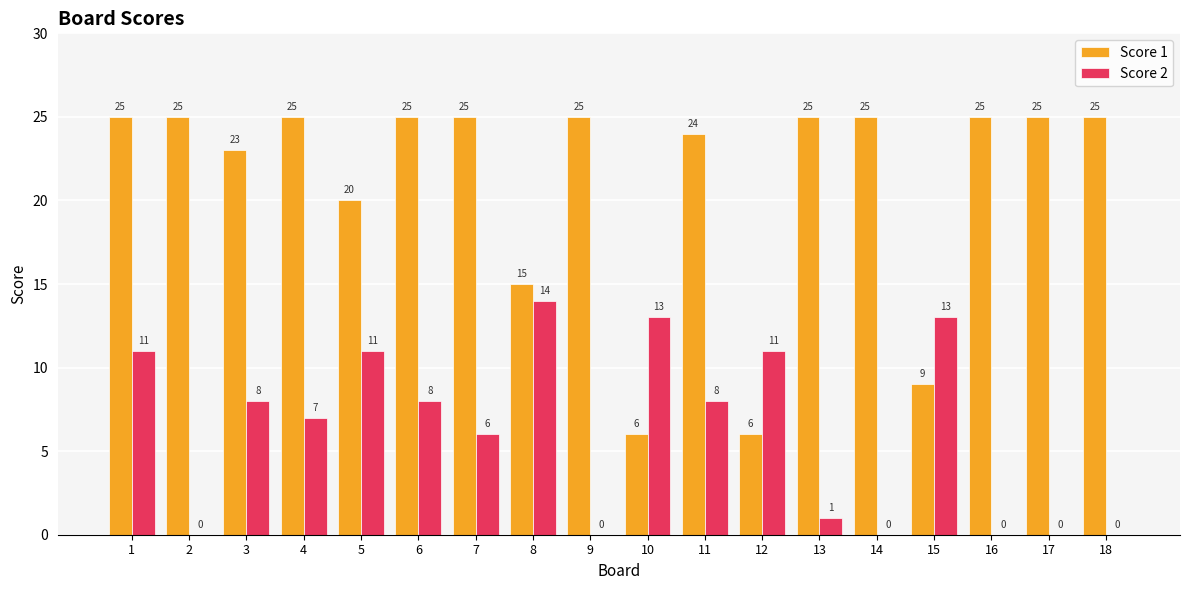

Reading left to right, list all the values displayed in this chart.

Score 1: 1=25	2=25	3=23	4=25	5=20	6=25	7=25	8=15	9=25	10=6	11=24	12=6	13=25	14=25	15=9	16=25	17=25	18=25
Score 2: 1=11	2=0	3=8	4=7	5=11	6=8	7=6	8=14	9=0	10=13	11=8	12=11	13=1	14=0	15=13	16=0	17=0	18=0